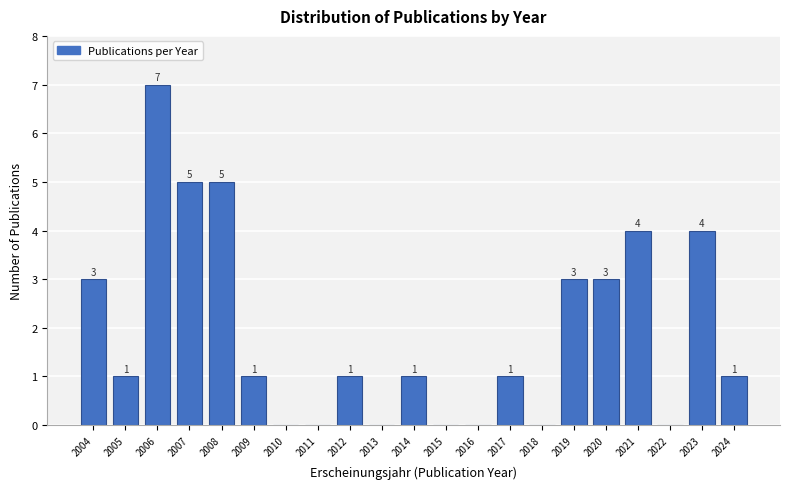

Reading left to right, transcribe all the data shown in this chart.

2004=3	2005=1	2006=7	2007=5	2008=5	2009=1	2010=0	2011=0	2012=1	2013=0	2014=1	2015=0	2016=0	2017=1	2018=0	2019=3	2020=3	2021=4	2022=0	2023=4	2024=1